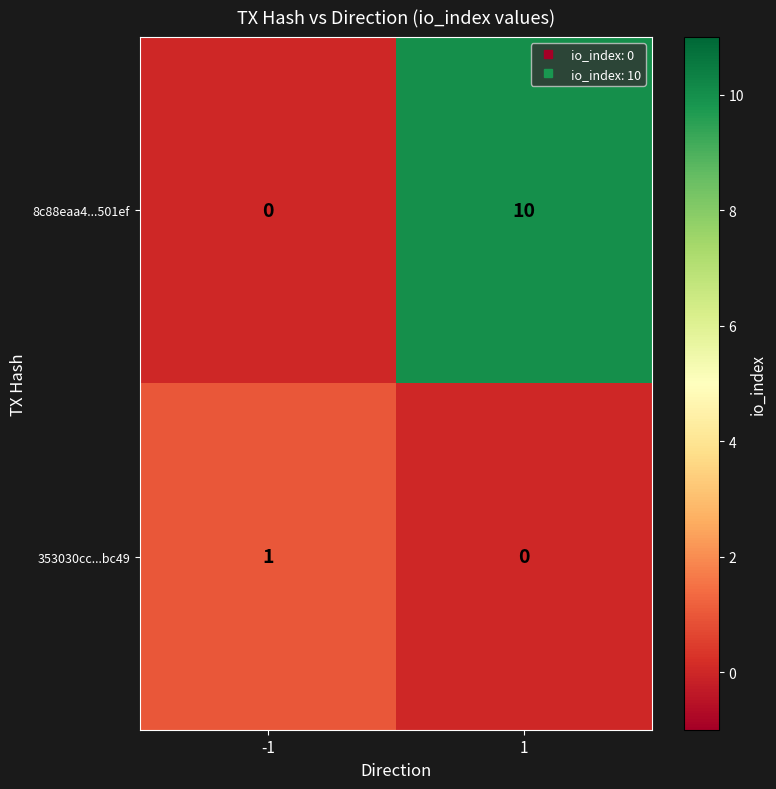

At how many categories does at least one series exceed 8?

1